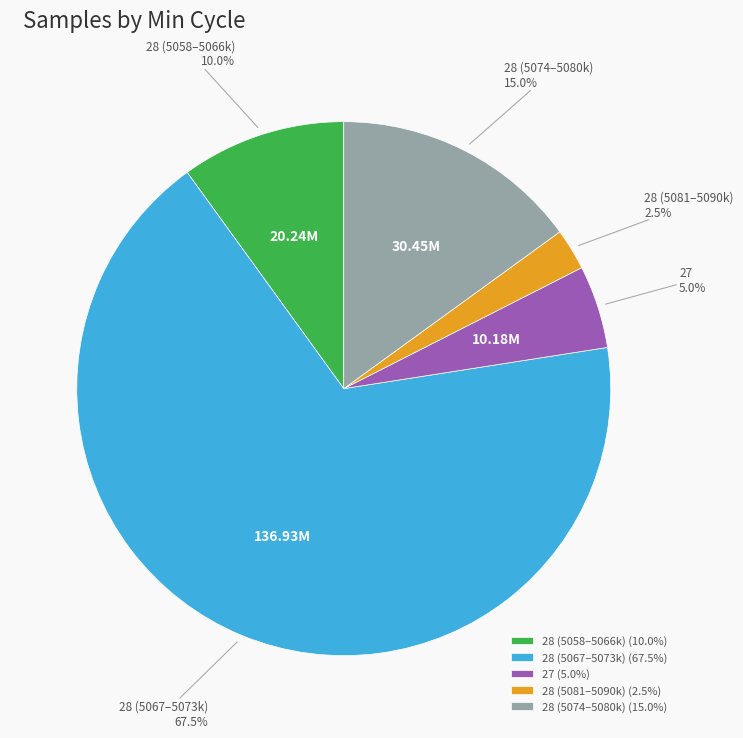

What is the total percentage of 28 (5058–5066k) (10.0%) and 28 (5074–5080k) (15.0%)?

25.0%